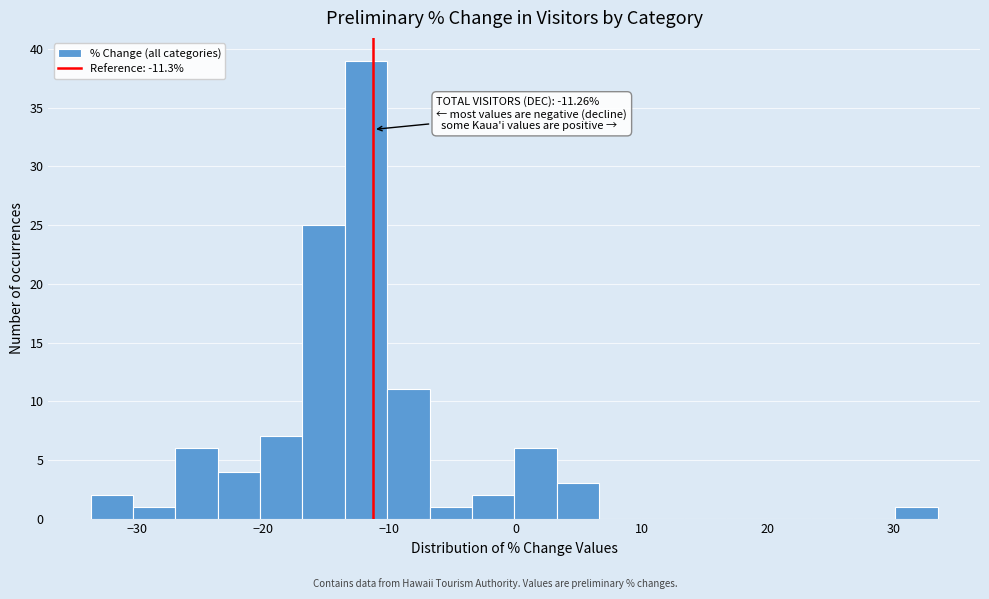

Around what value on the x-axis is the tallest bar? Give the approximate position of its centre, as read against the axis.

-12